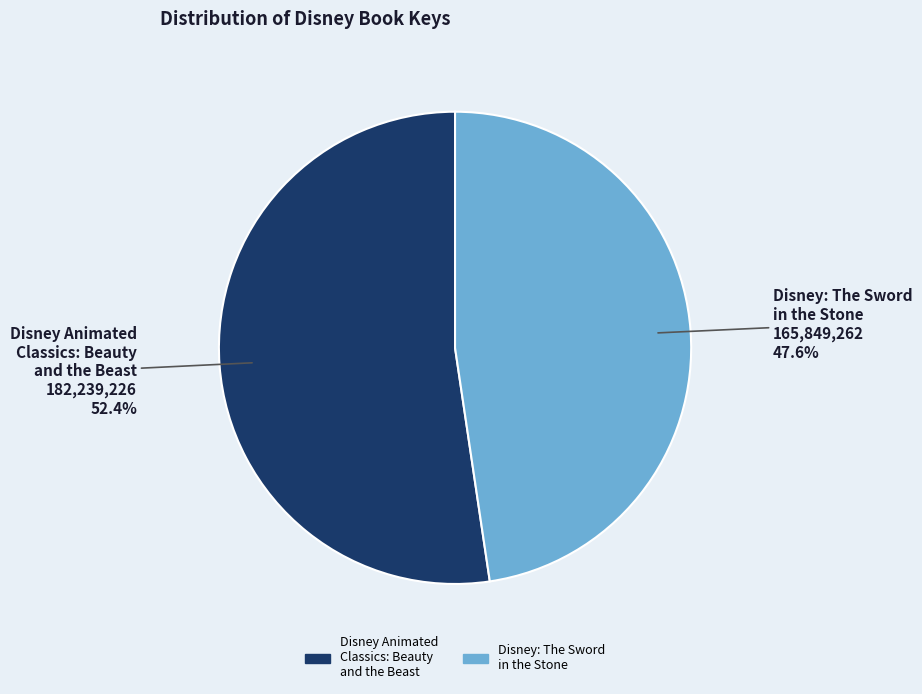

Count the number of slices in the pie.

2